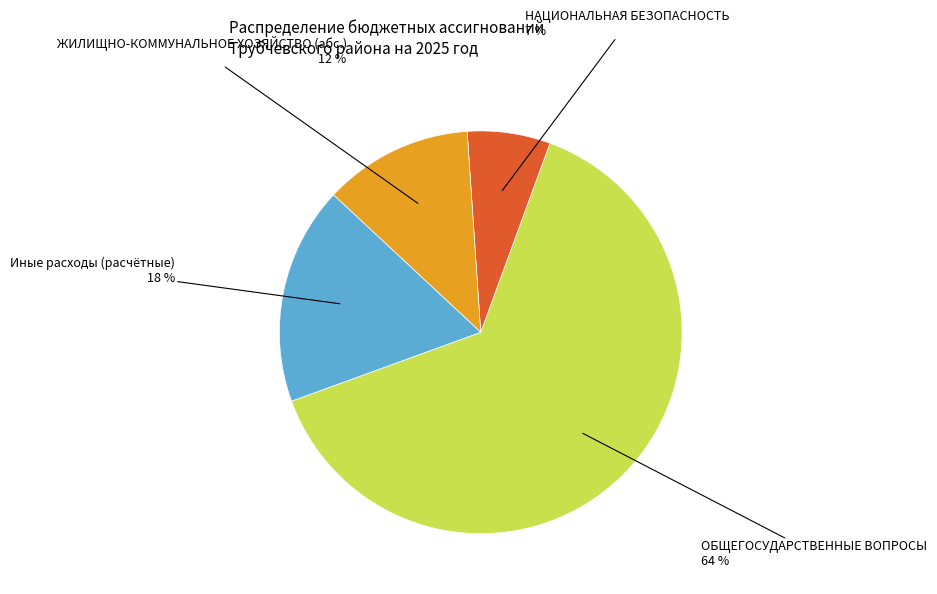

How many slices are in this pie chart?

4